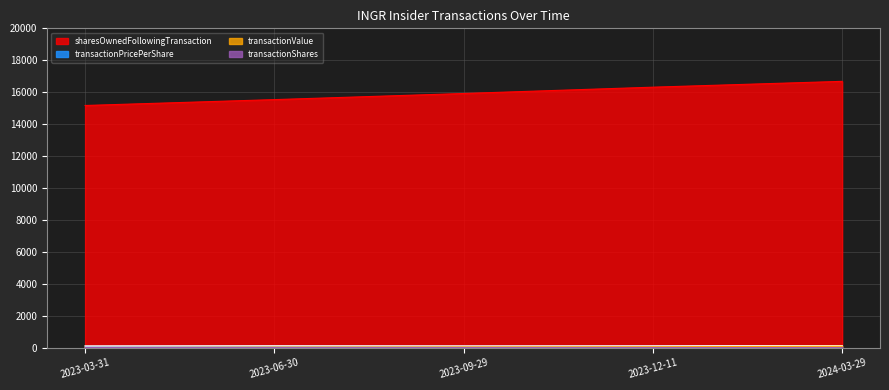

Reading right to left, extract all data points from this chart.

sharesOwnedFollowingTransaction: 2024-03-29=16678.0	2023-12-11=16313.0	2023-09-29=15917.0	2023-06-30=15534.0	2023-03-31=15166.0
transactionPricePerShare: 2024-03-29=116.8	2023-12-11=104.0	2023-09-29=99.6	2023-06-30=106.0	2023-03-31=98.4
transactionValue: 2024-03-29=84.0	2023-12-11=47.0	2023-09-29=38.0	2023-06-30=28.0	2023-03-31=4.0
transactionShares: 2024-03-29=1.0	2023-12-11=0.0	2023-09-29=0.0	2023-06-30=0.0	2023-03-31=0.0